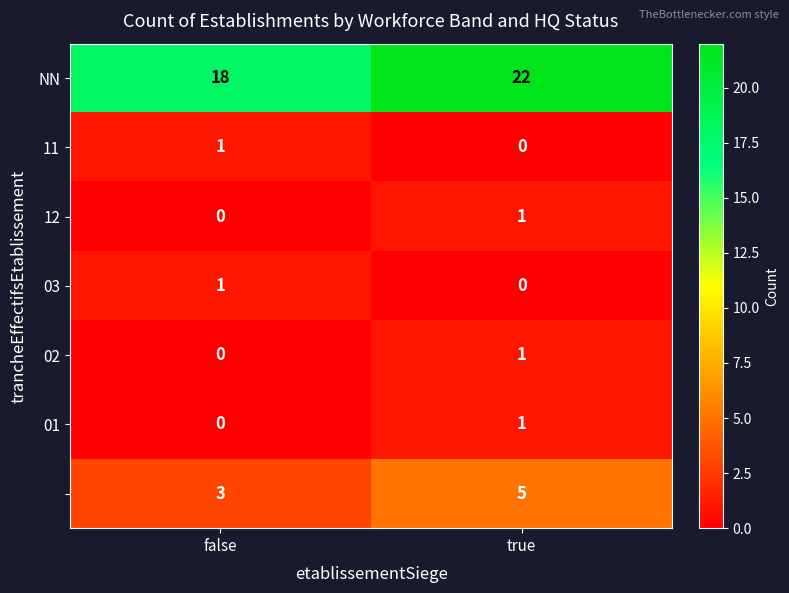

What is the difference between the highest and lowest values at true?

22